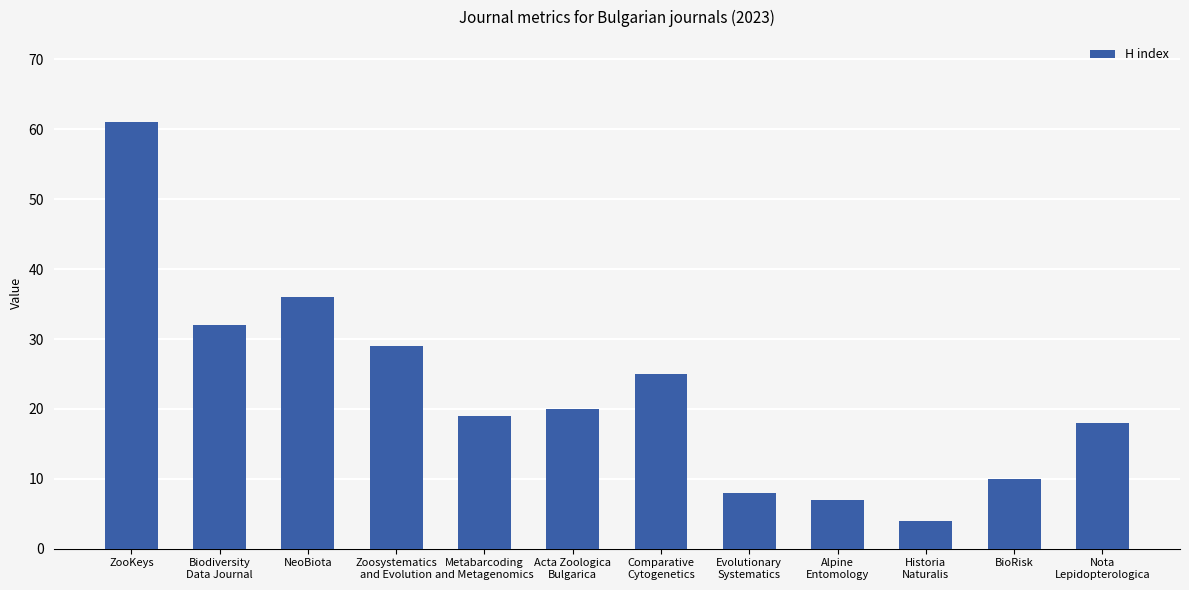

What is the change in value from Biodiversity
Data Journal to Acta Zoologica
Bulgarica?

-12